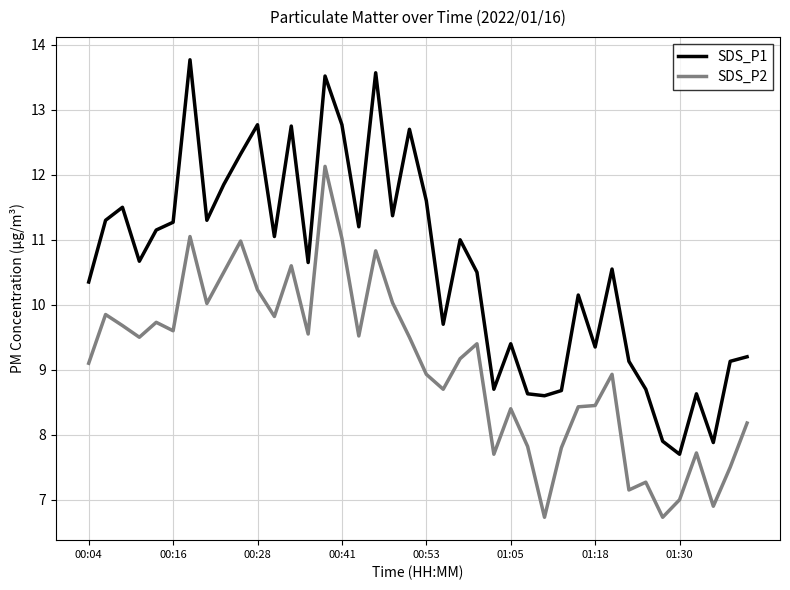

How many series are shown in this chart?

2